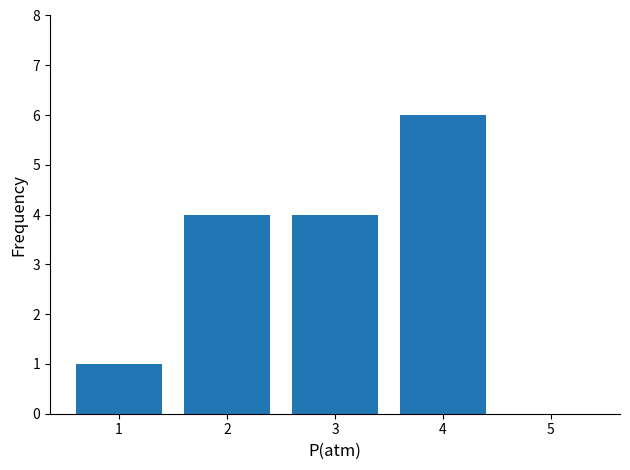

True or false: the data shows 7 at 3.

False